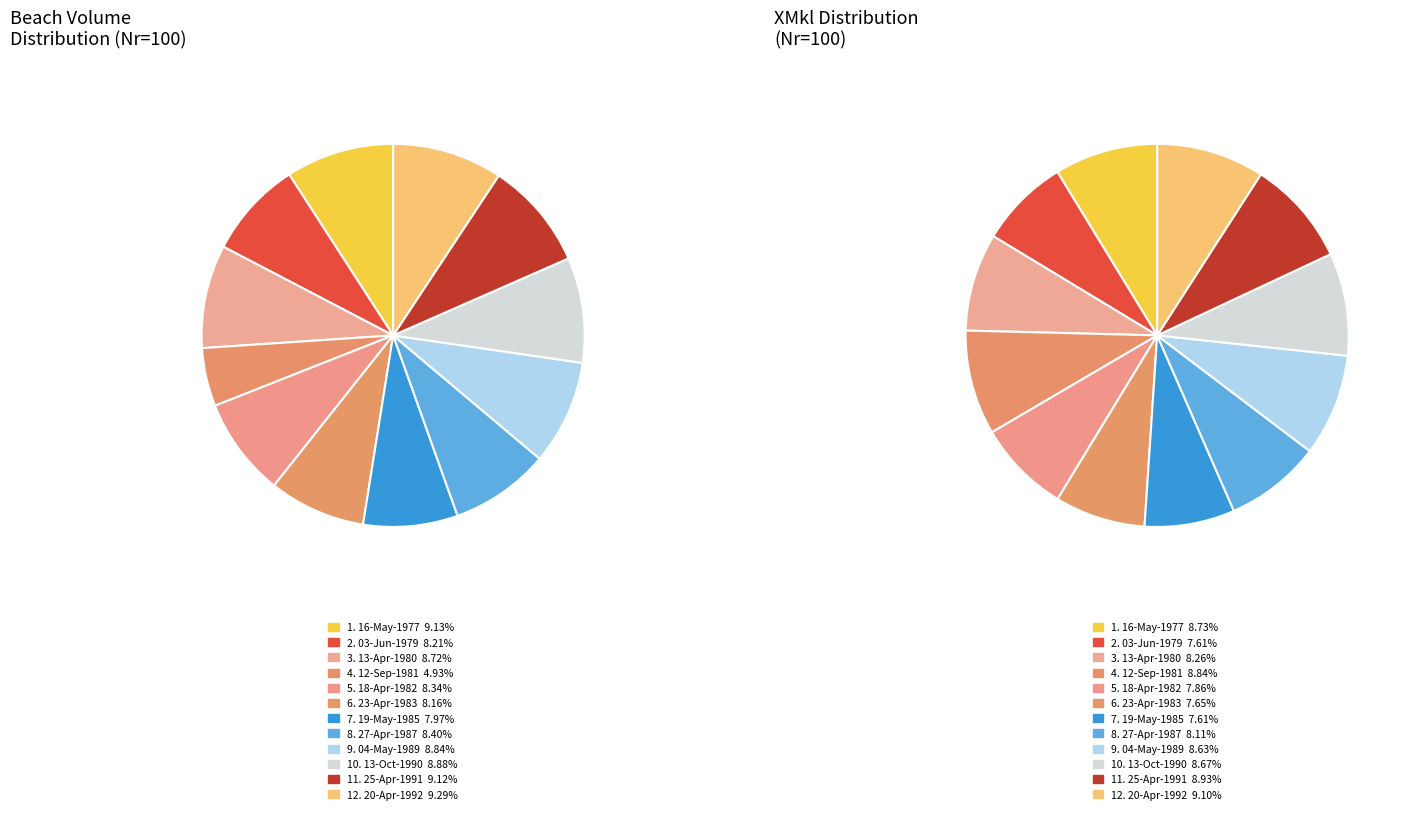

Which slice is the smallest?

12-Sep-1981